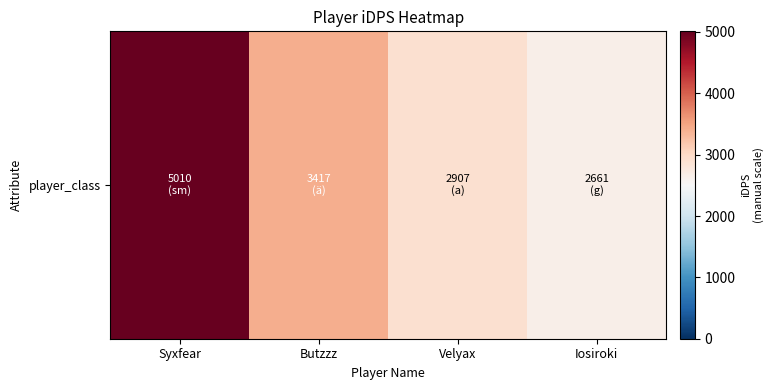

What is the maximum value shown in the chart?

5010.3